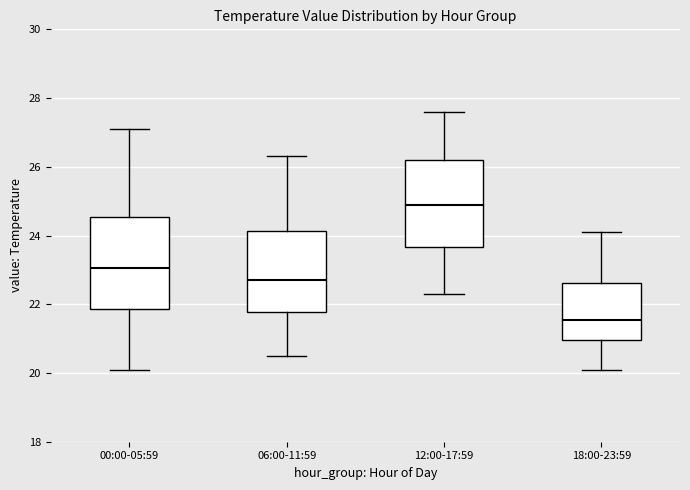

Reading left to right, read every box against the y-axis: the position of its median line, the range the box covers, and the ends of its whiskers. The values are not printed on the chart, so give them approximately, as read against the axis.

00:00-05:59: median 23.0, box 21.8 to 24.6, whiskers 20.2 to 27.2
06:00-11:59: median 22.8, box 21.8 to 24.2, whiskers 20.6 to 26.4
12:00-17:59: median 25.0, box 23.6 to 26.2, whiskers 22.4 to 27.6
18:00-23:59: median 21.6, box 21.0 to 22.6, whiskers 20.2 to 24.2